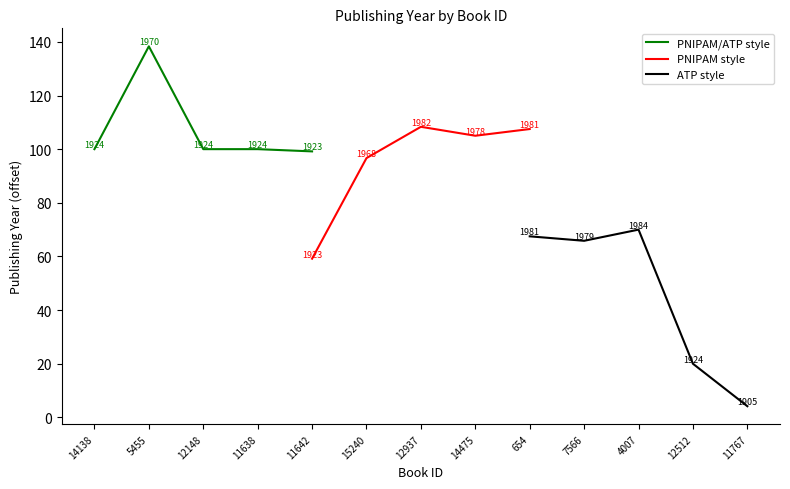

Between 5455 and 11638, which is larger?

5455